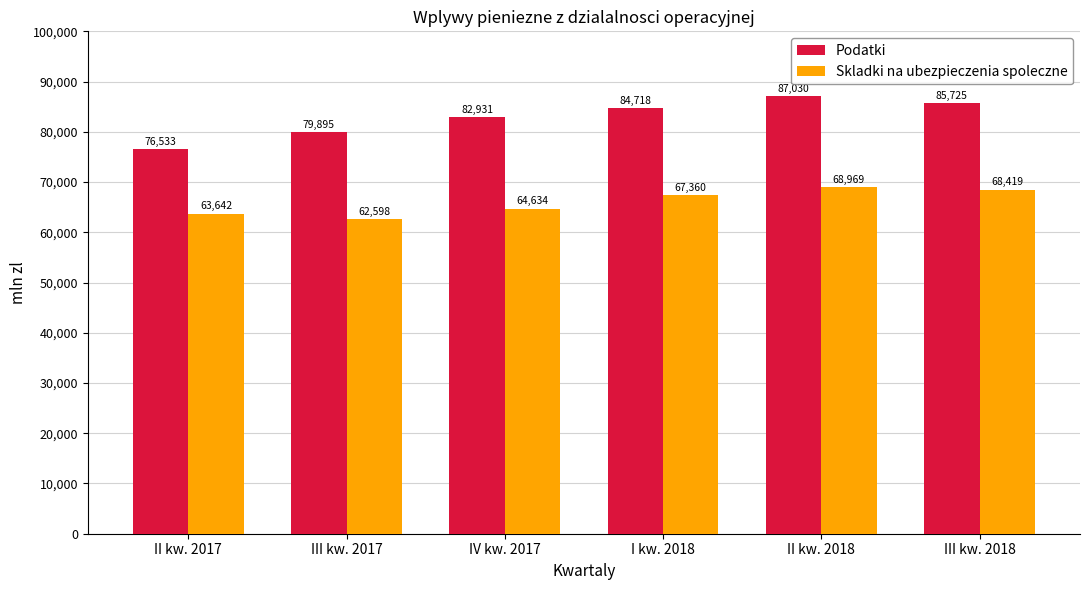

What is the average value of the Podatki series?

82805